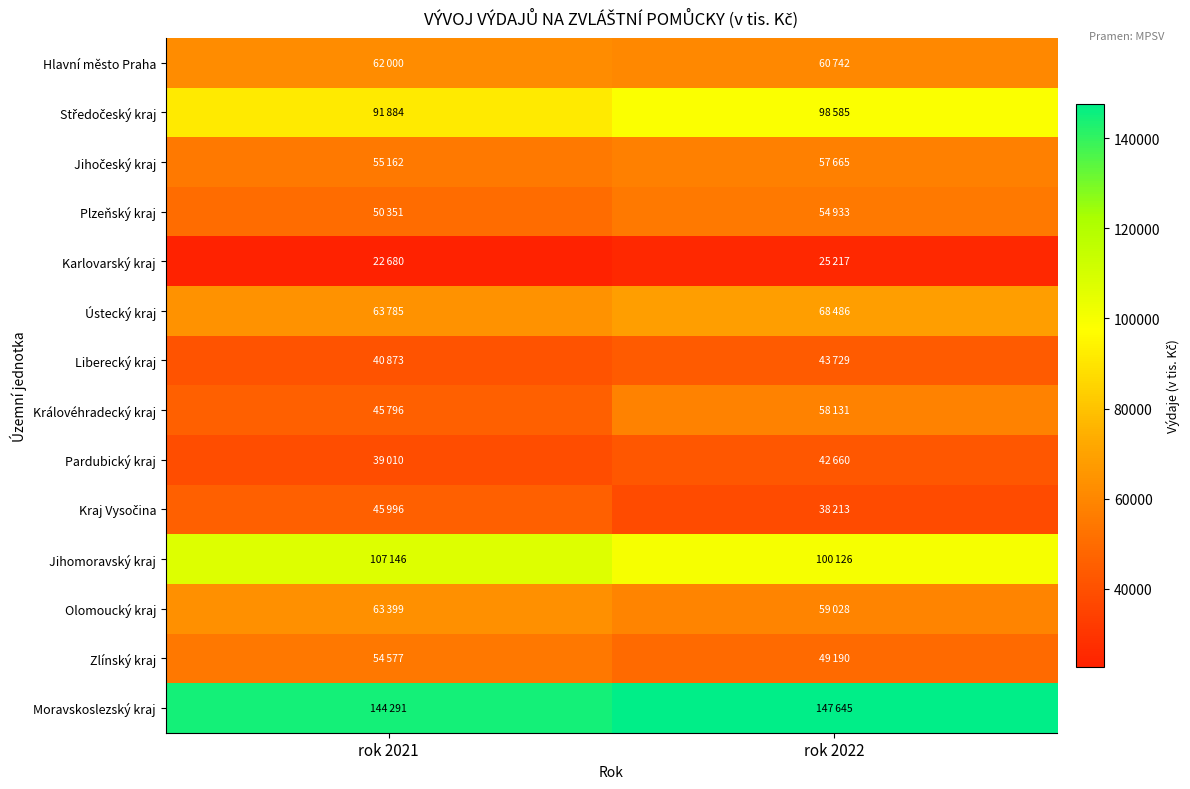

At which category does the chart reach its minimum across all series?

rok 2021